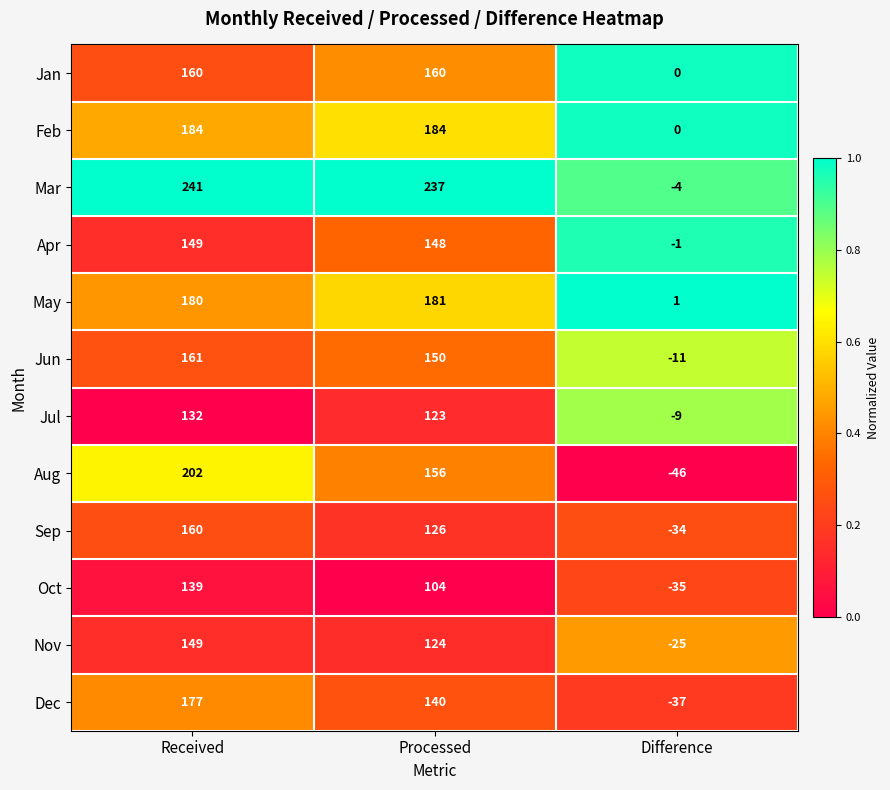

The May series shows 254 at Processed. True or false?

False